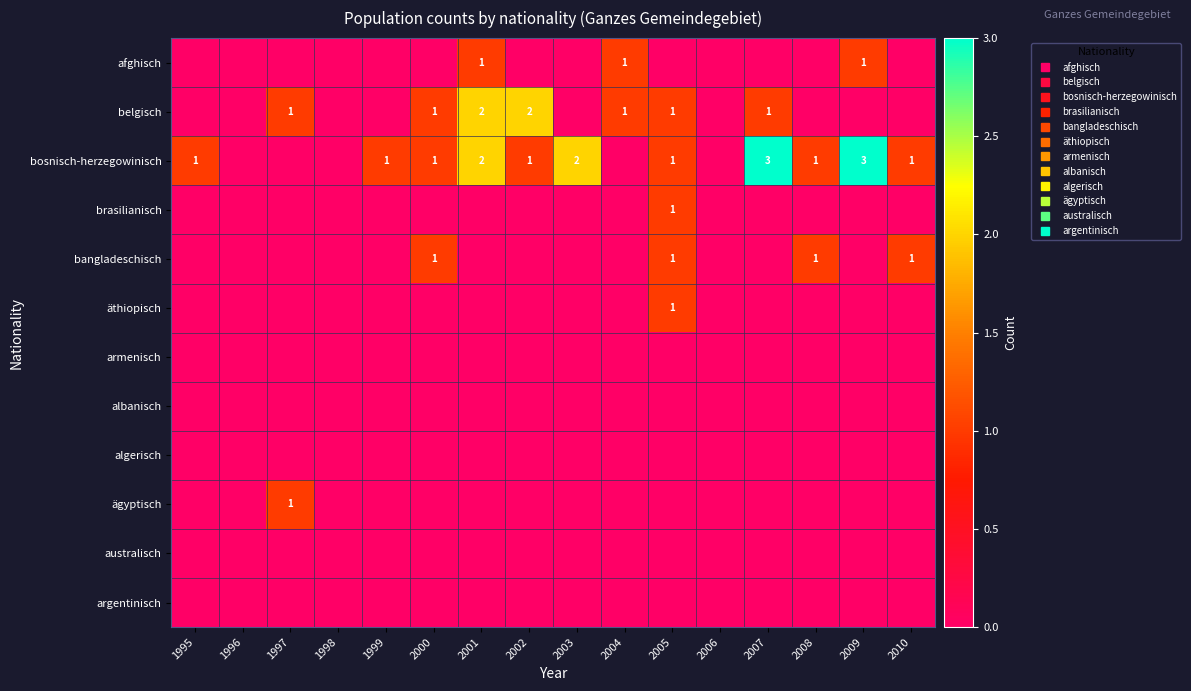

List the labels in order of ägyptisch value, smallest first.

1995, 1996, 1998, 1999, 2000, 2001, 2002, 2003, 2004, 2005, 2006, 2007, 2008, 2009, 2010, 1997